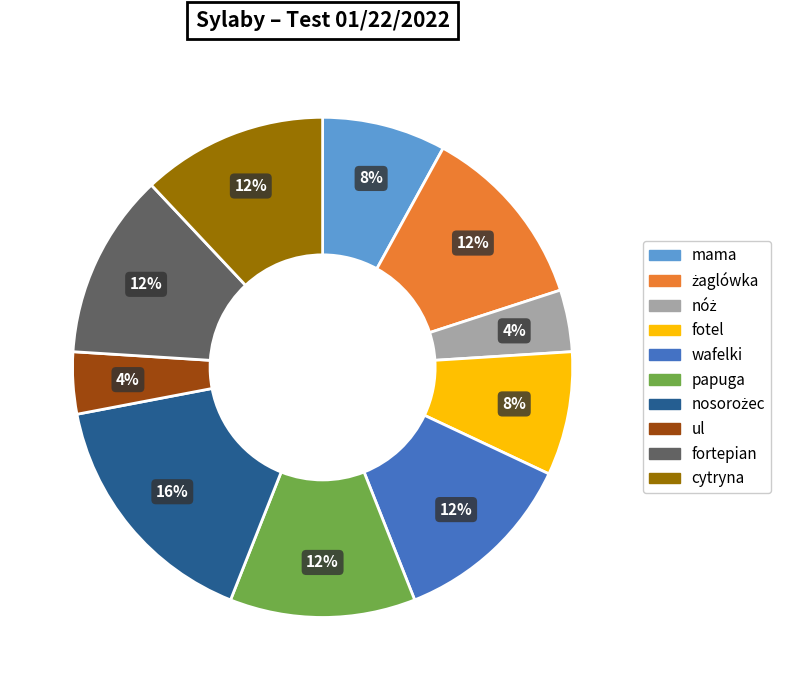

Is the sum of wafelki and mama greater than half?

No